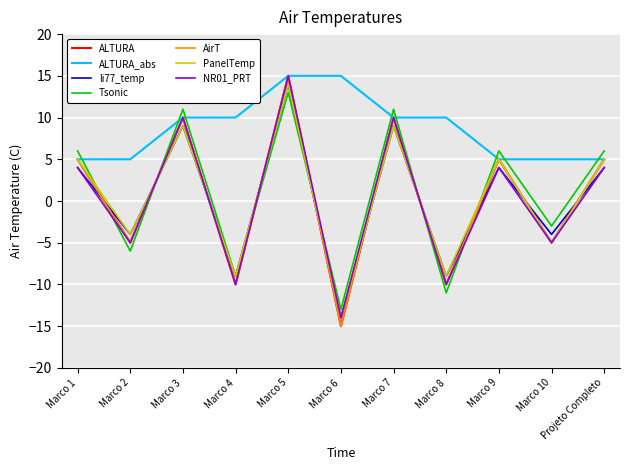

What is the value of the ALTURA_abs point at the 7th from the left?

10